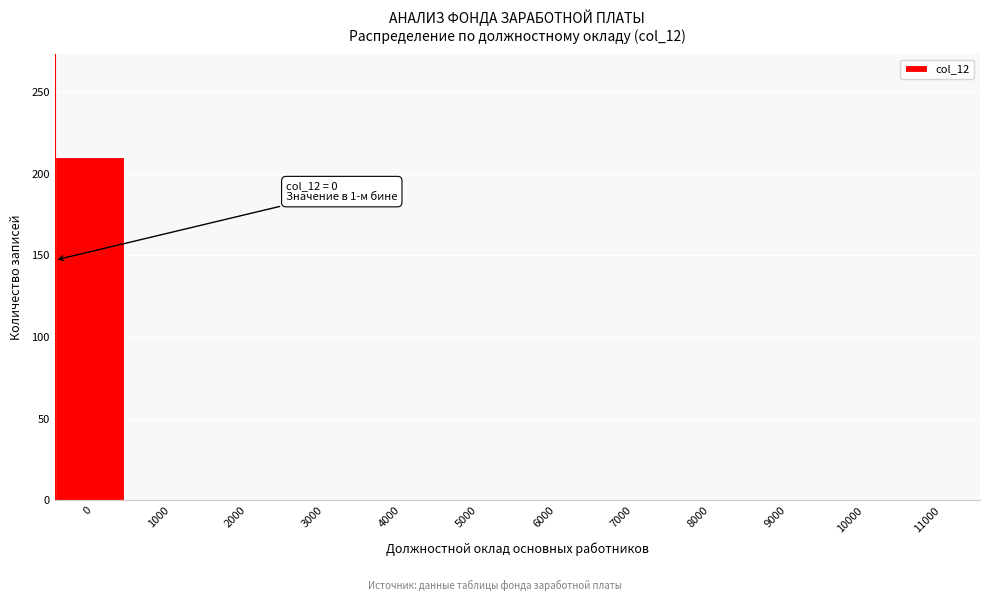

Reading left to right, what are all the values shown in this chart?

0=210	1000=0	2000=0	3000=0	4000=0	5000=0	6000=0	7000=0	8000=0	9000=0	10000=0	11000=0